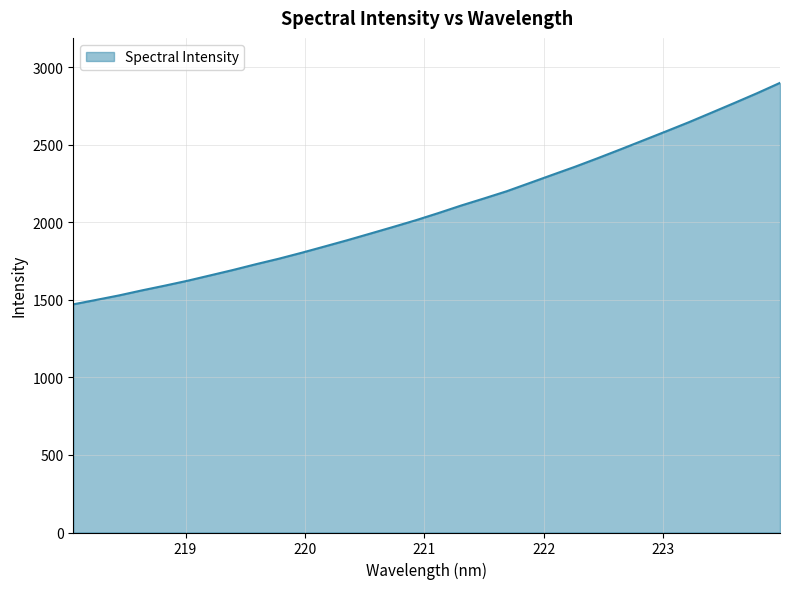

How many categories are shown in the chart?

32